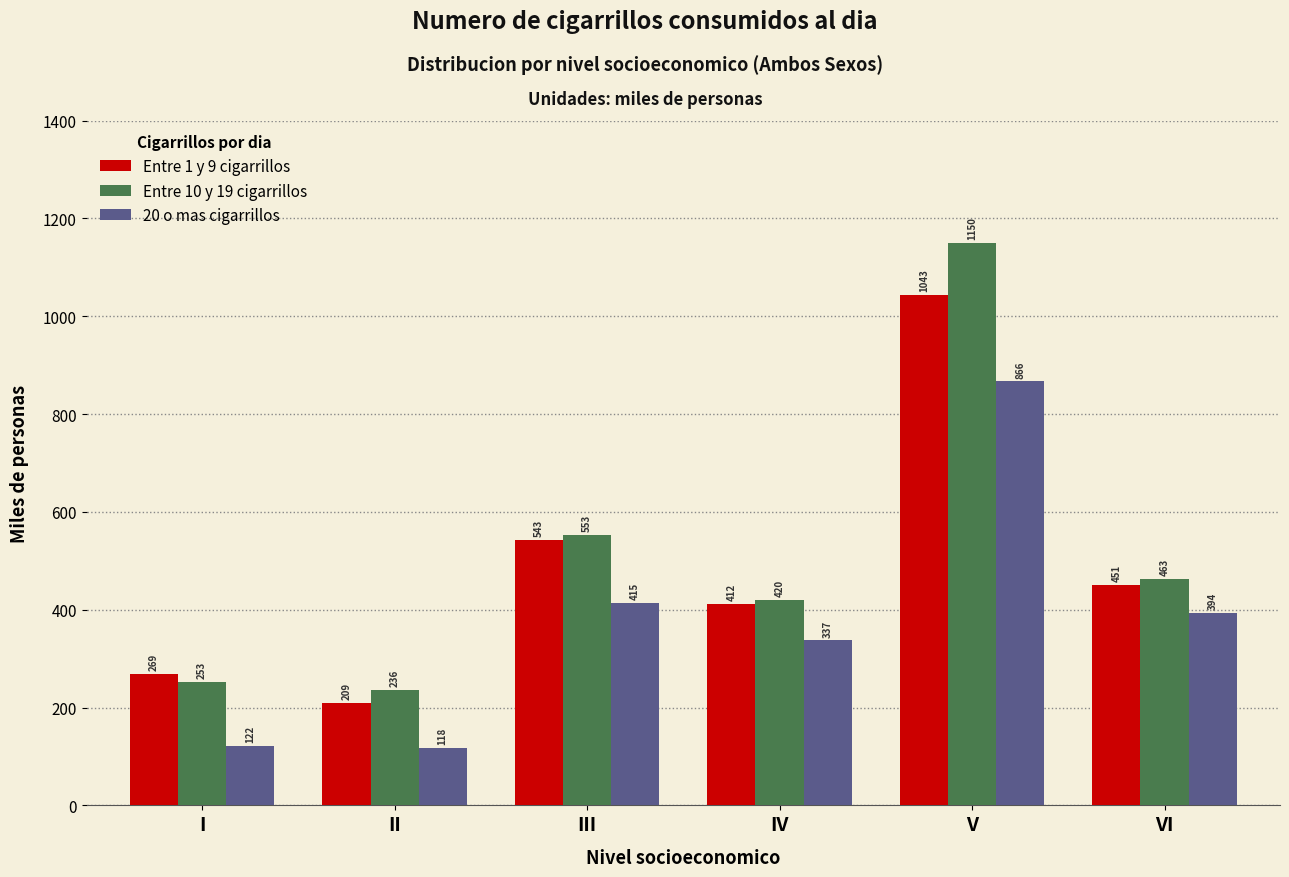

Is it true that Entre 10 y 19 cigarrillos equals 715.8 at VI?

False